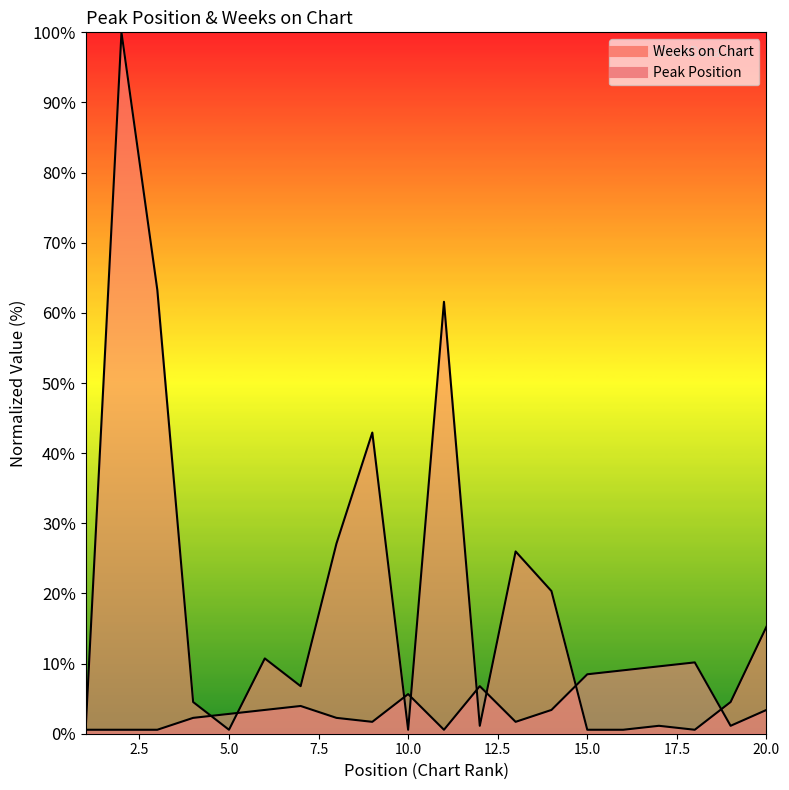

True or false: Peak Position and Weeks on Chart cross at least once.

True